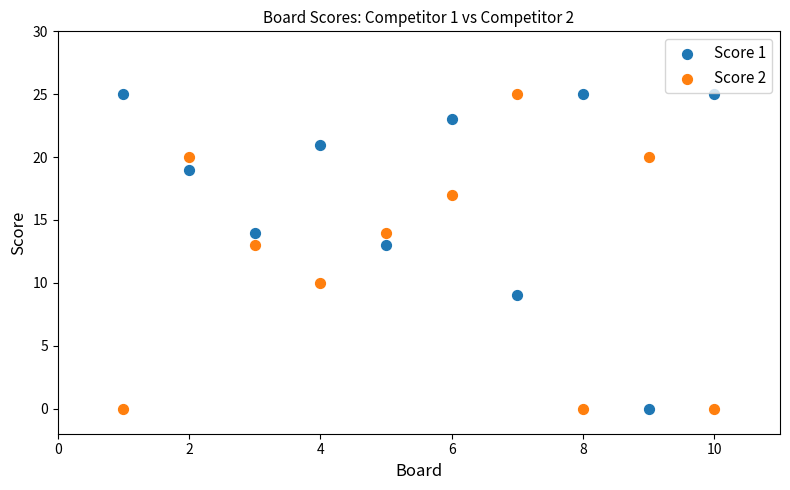

What are all the series names shown in the legend?

Score 1, Score 2